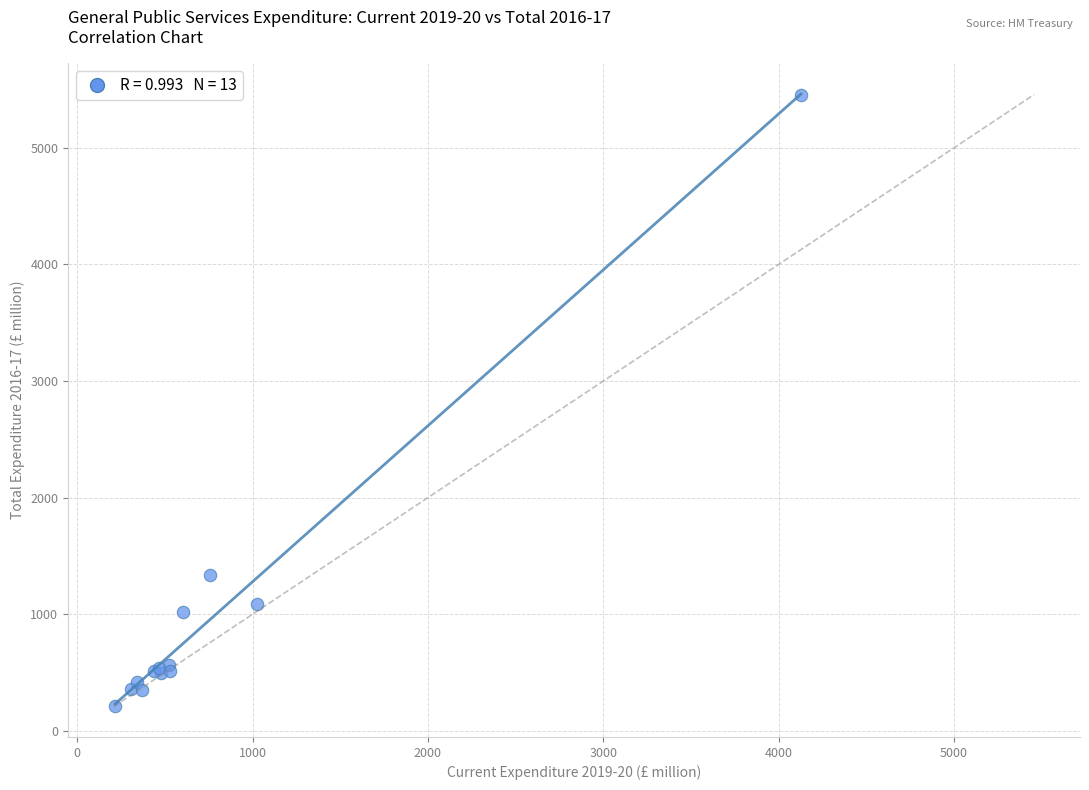

What Y value in the scatter plot is closest to 2833?

1333